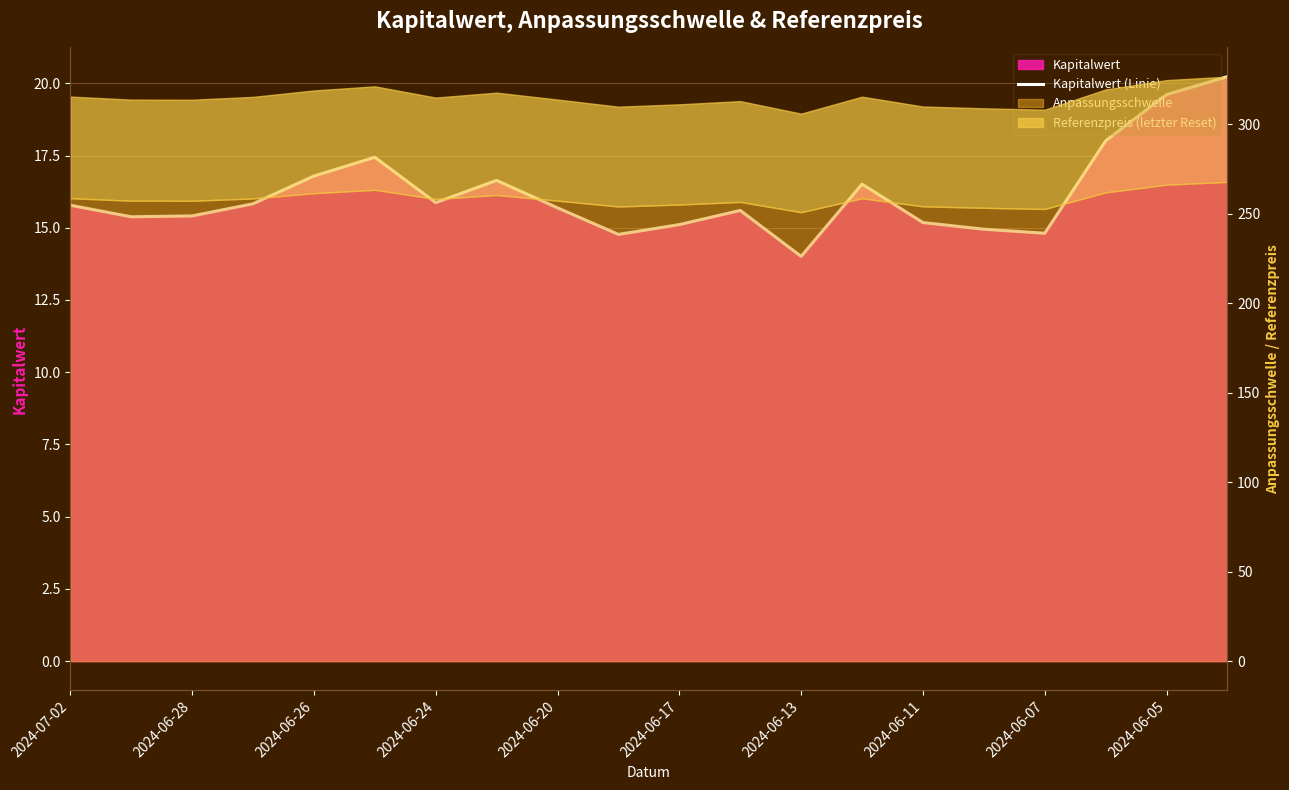

How many points are higher than both their immediate neighbors (excluding endpoints)?

4